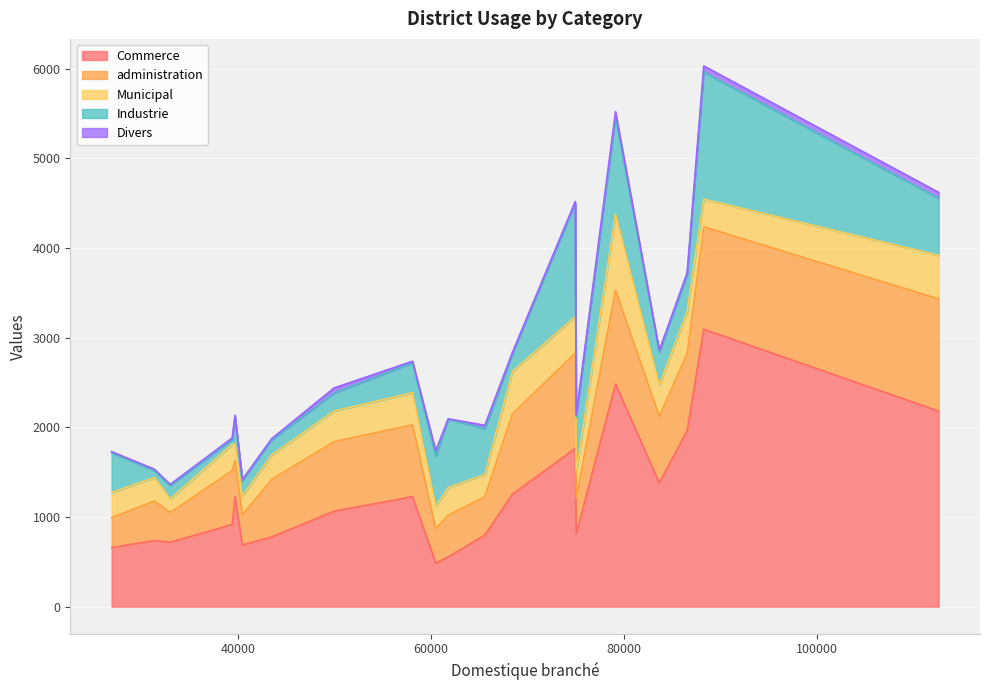

What is the minimum value for Commerce?

485